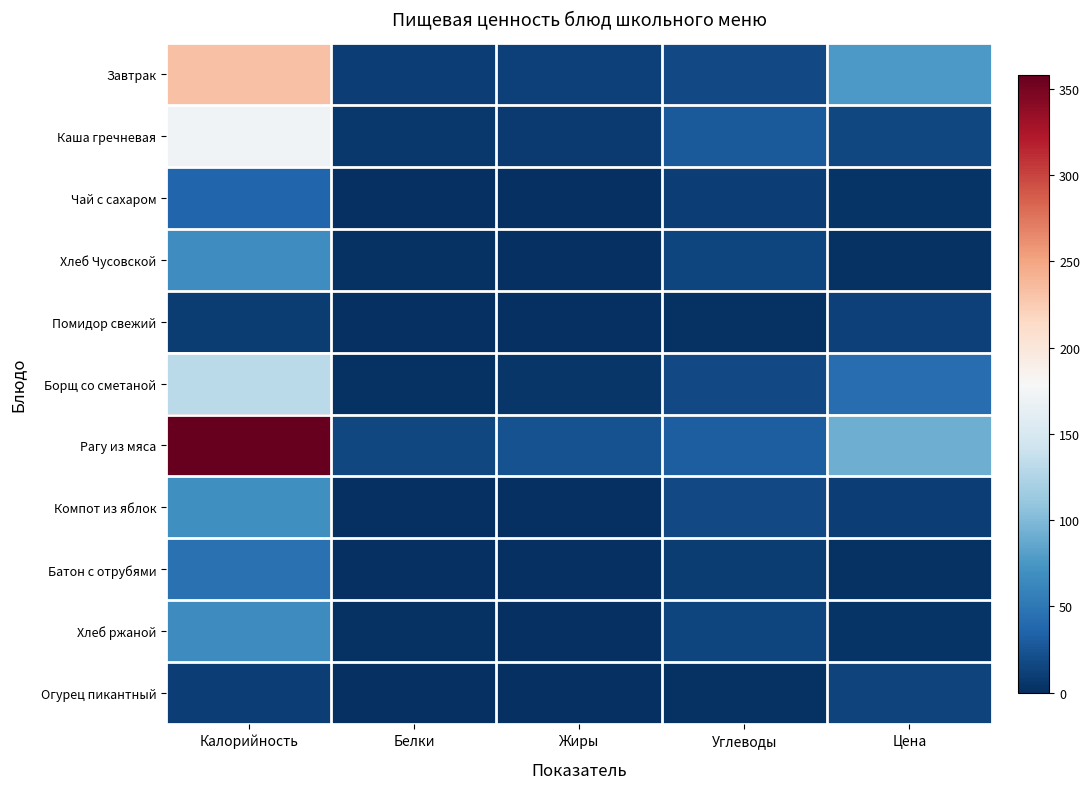

Rank the series by their maximum value, from lowest to highest.

Помидор свежий, Огурец пикантный, Чай с сахаром, Батон с отрубями, Хлеб ржаной, Хлеб Чусовской, Компот из яблок, Борщ со сметаной, Каша гречневая, Завтрак, Рагу из мяса